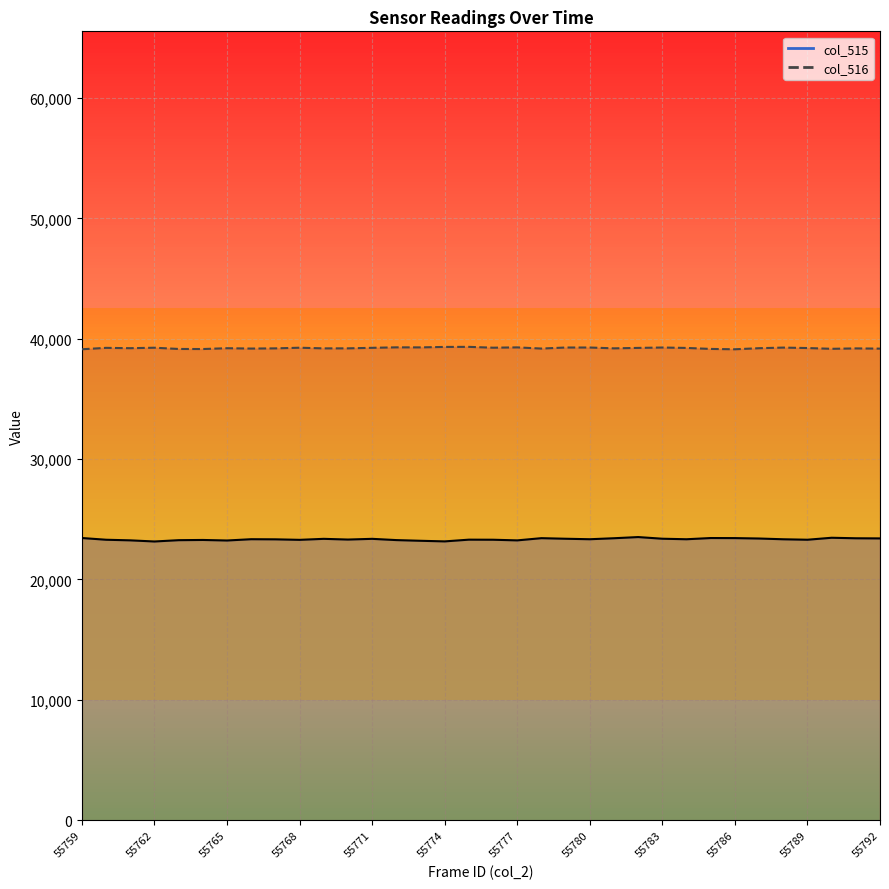

True or false: col_515 line has a value of 23404 at 28.

True